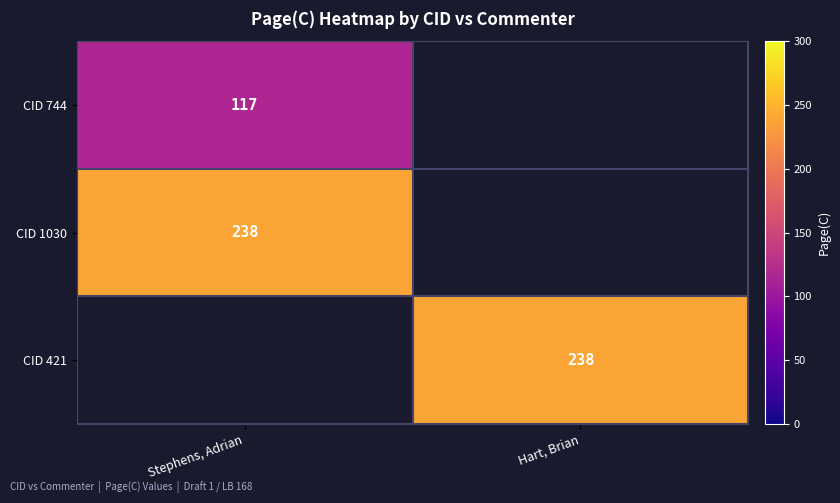

True or false: CID 1030 has a value of 238 at Stephens, Adrian.

True